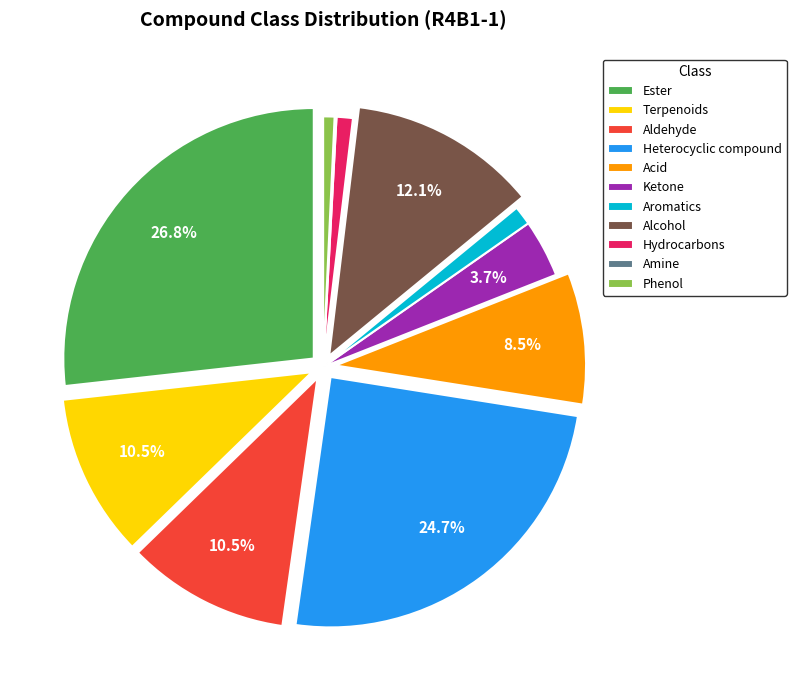

Does Acid account for over 50% of the chart?

No